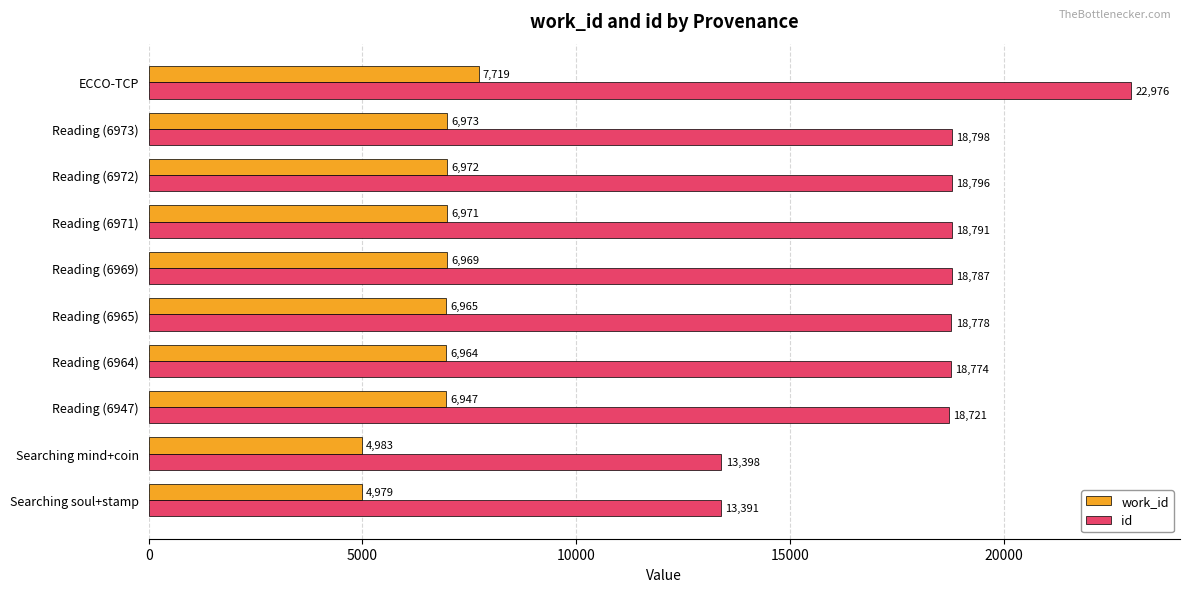

How many data points in id are less than 18787?

5